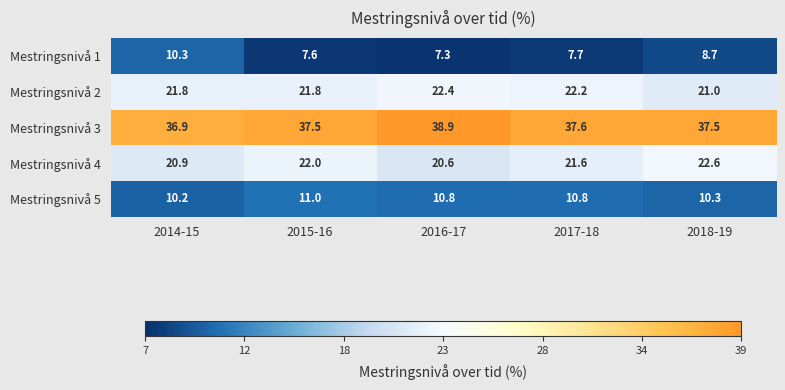

What is the average value of the Mestringsnivå 1 series?

8.3